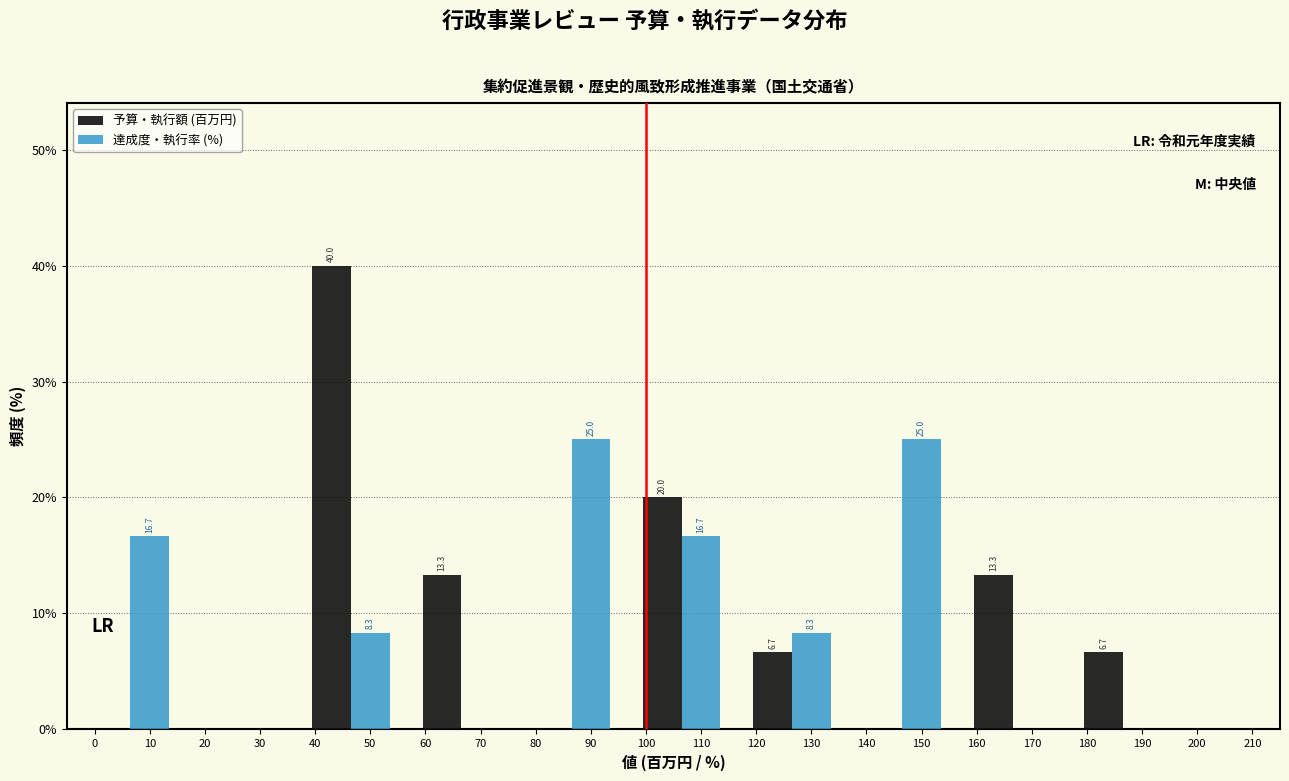

Which category has the highest value across all series?

50